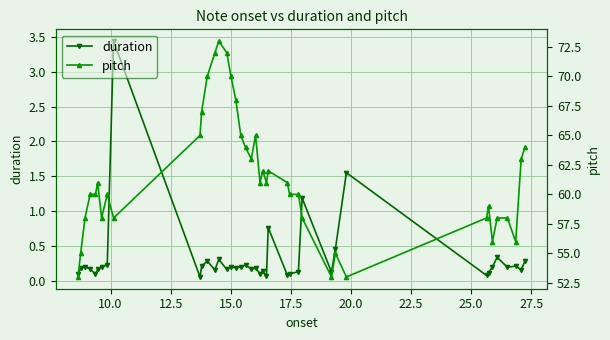

What are all the series names shown in the legend?

duration, pitch